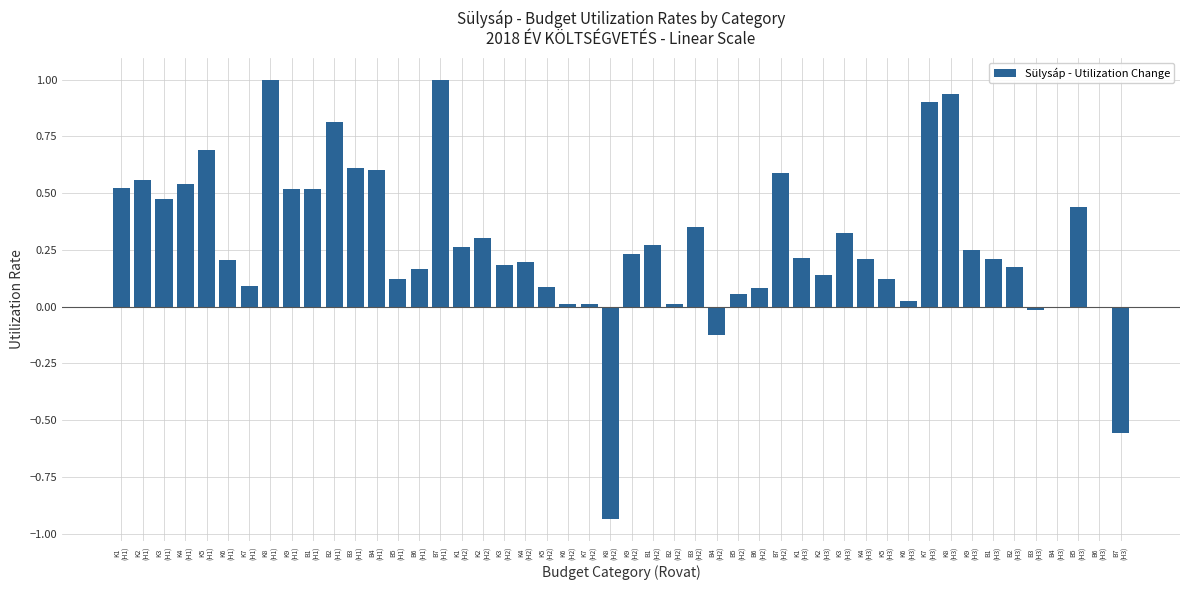

What is the greatest value displayed?

1.0